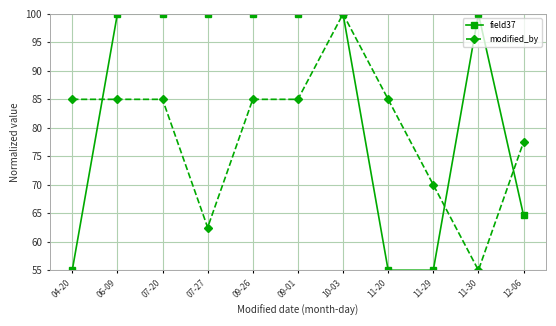

What is the average value of the field37 series?

84.5